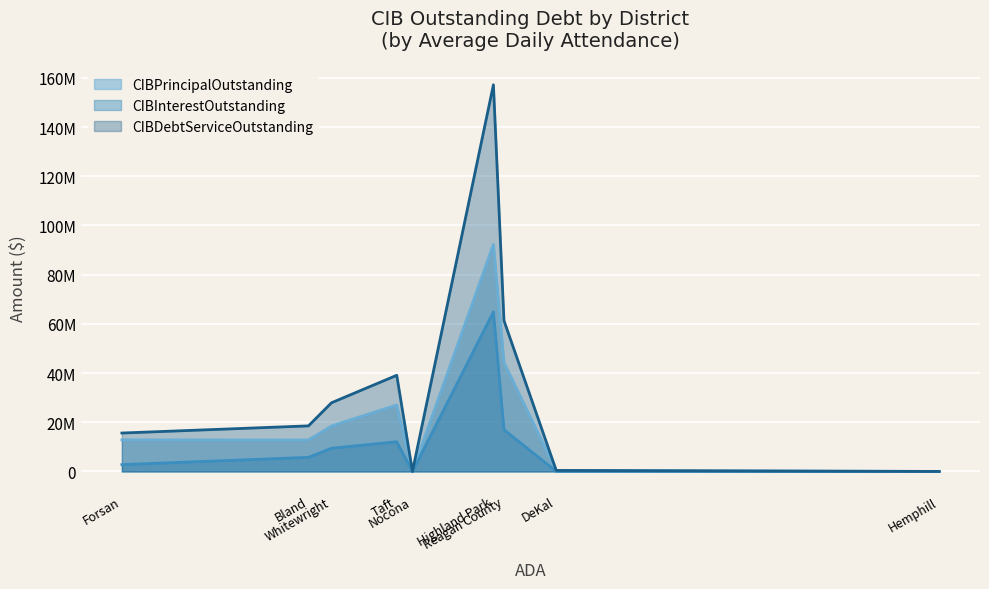

Which series changed the most between Reagan County ISD and Bland ISD?

CIBDebtServiceOutstanding